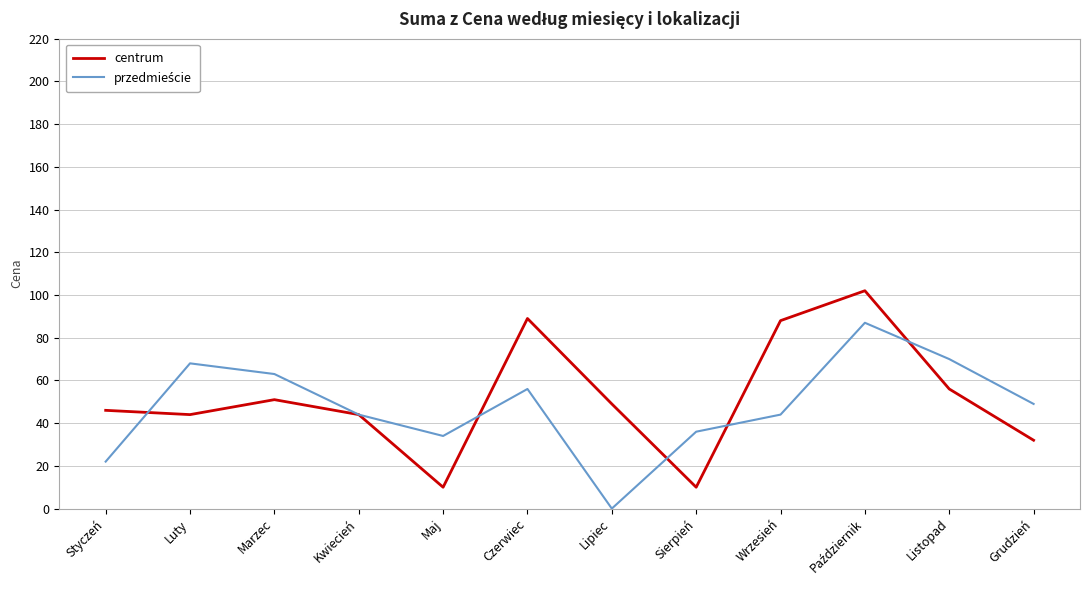

At which label does centrum first exceed 49?

Marzec